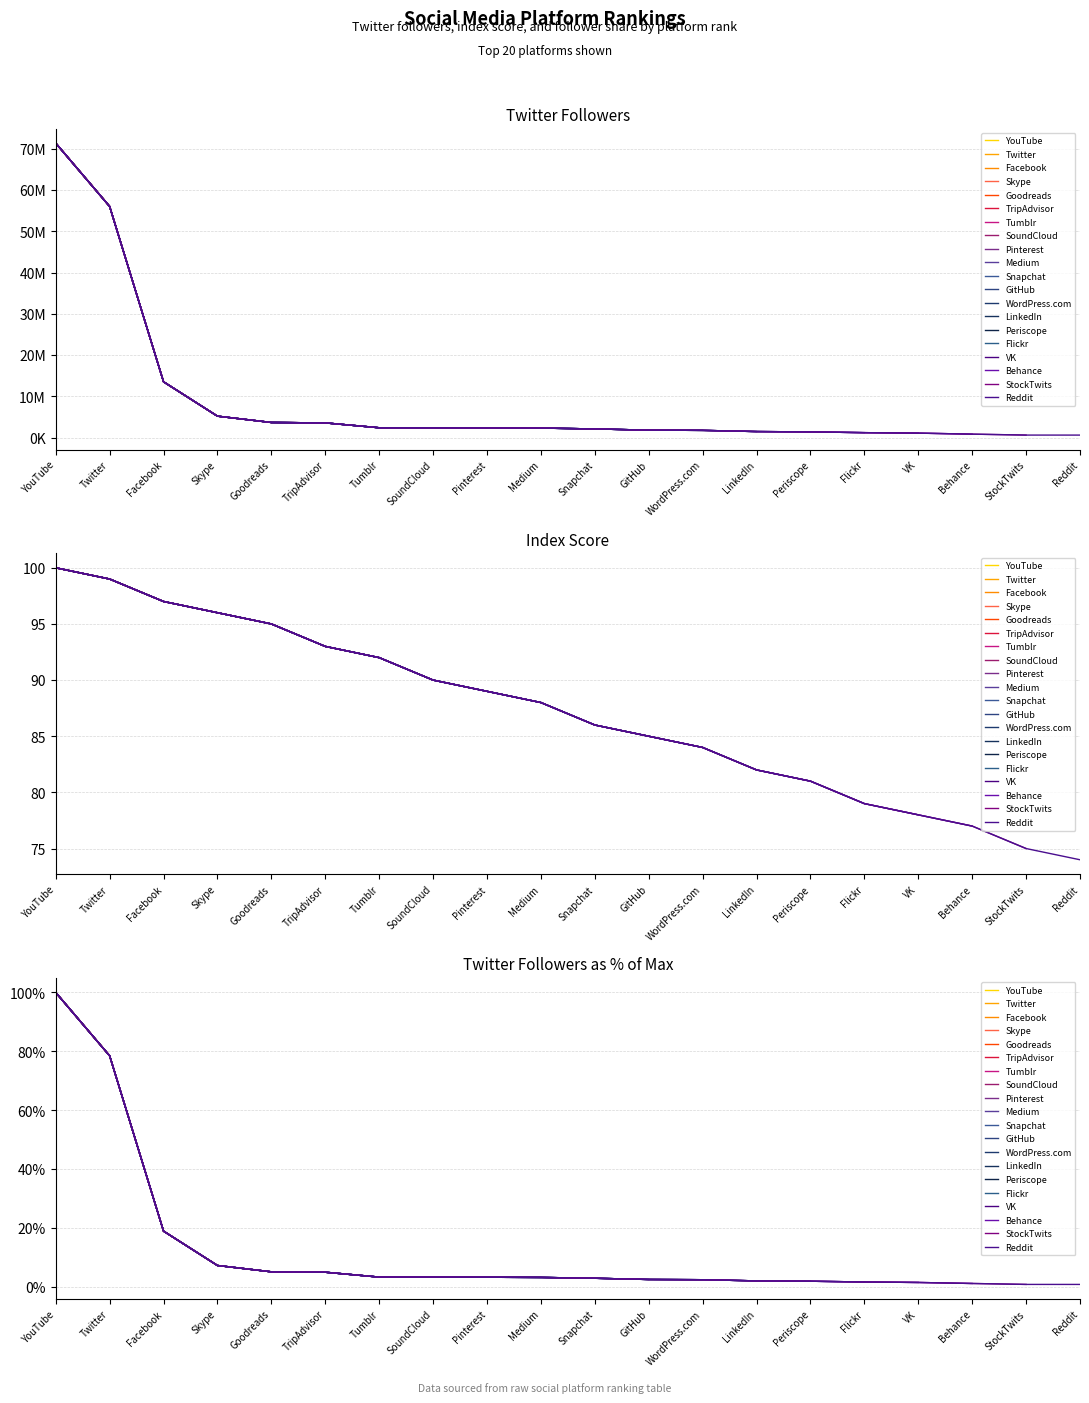

The value of index at WordPress.com is 84. True or false?

True